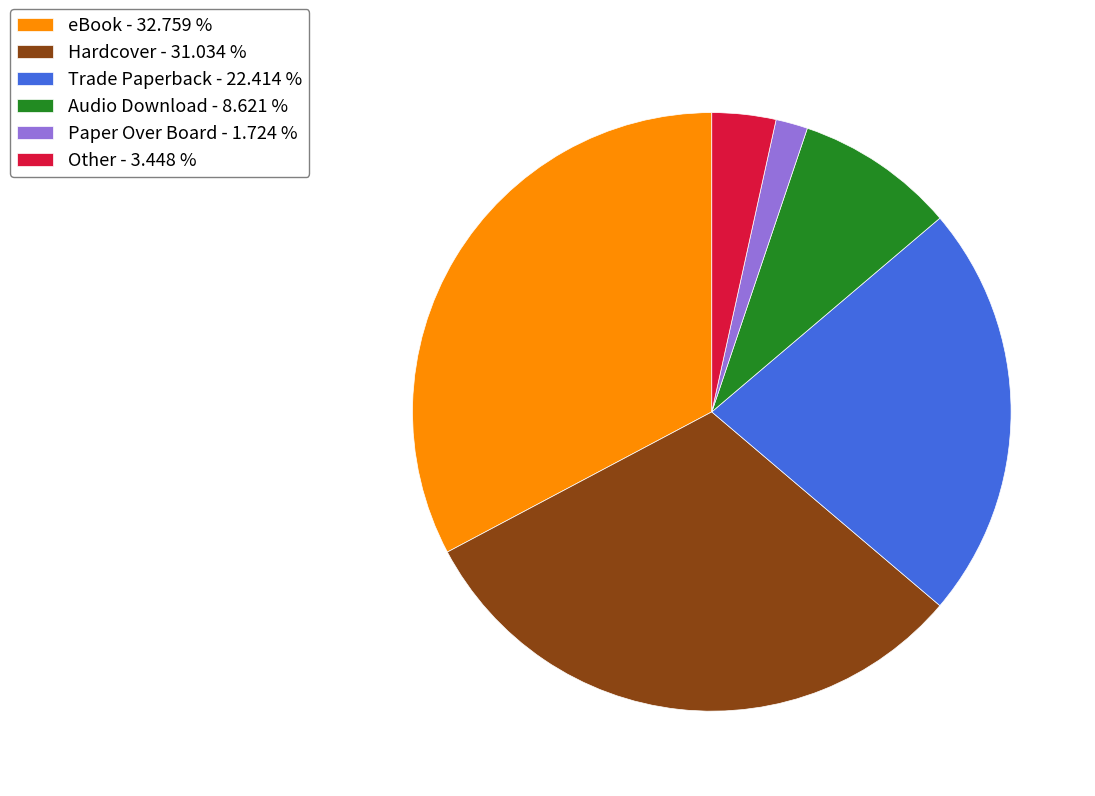

True or false: Hardcover accounts for 31% of the total.

True